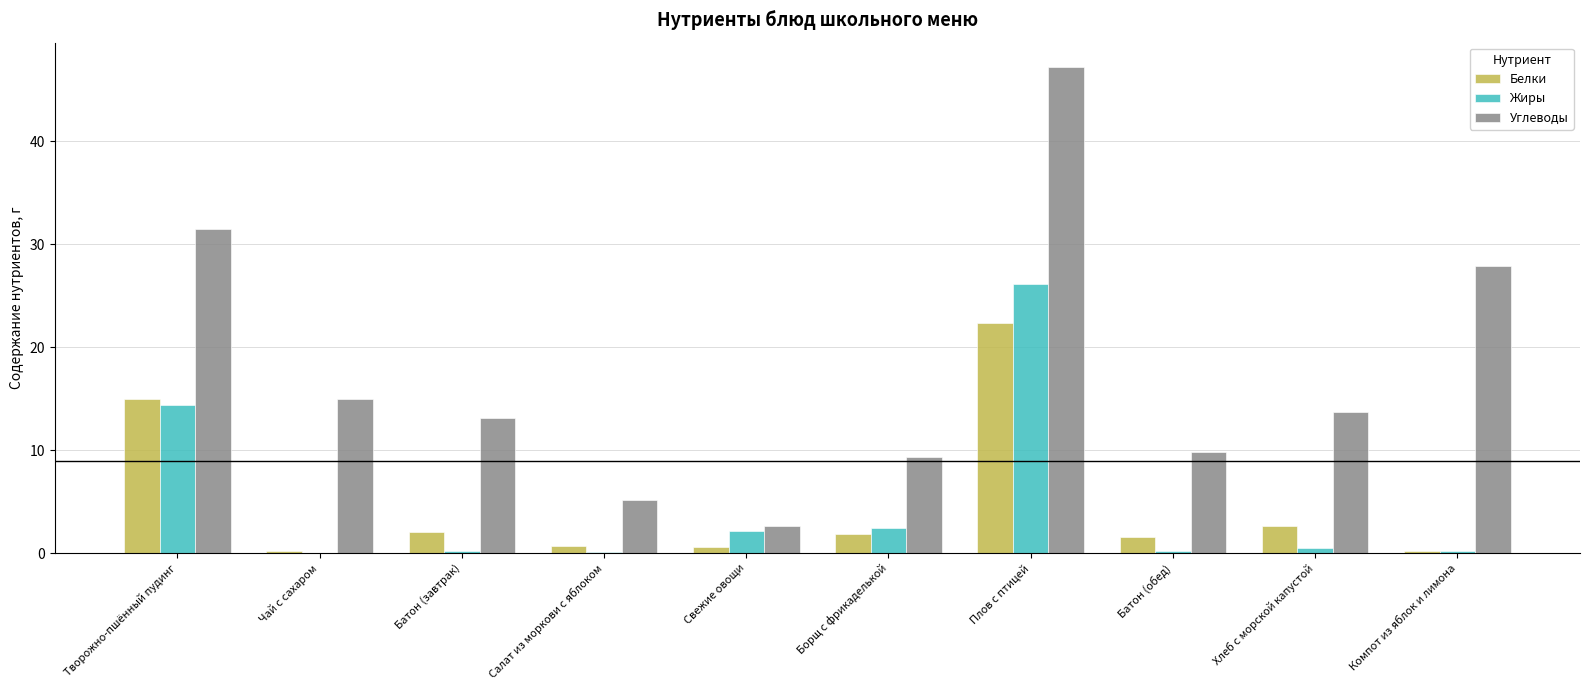

Which category has the highest value in the Белки series?

Плов с птицей